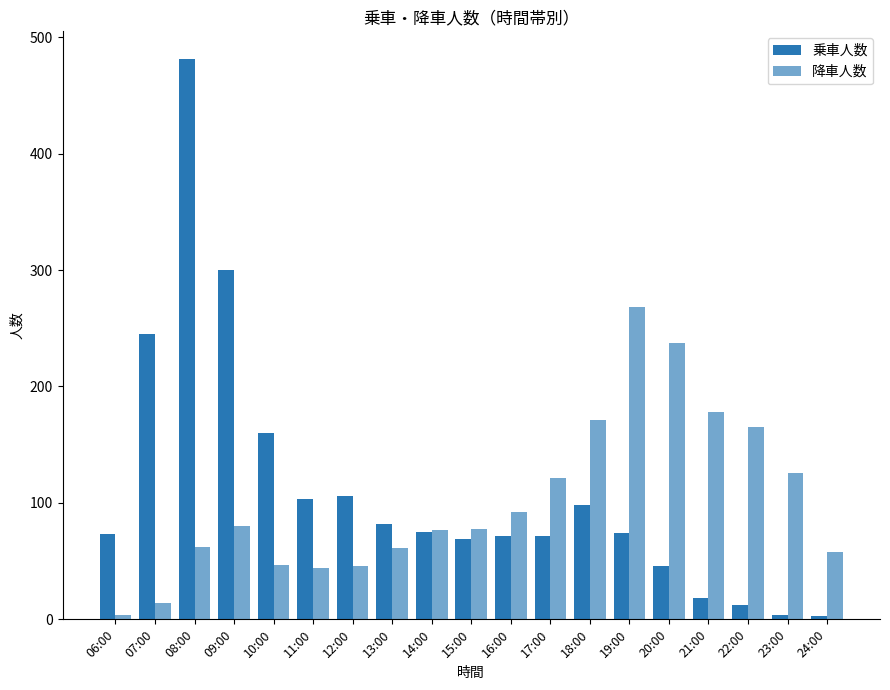

Is the value of 乗車人数 at 07:00 greater than the value of 降車人数 at 09:00?

Yes